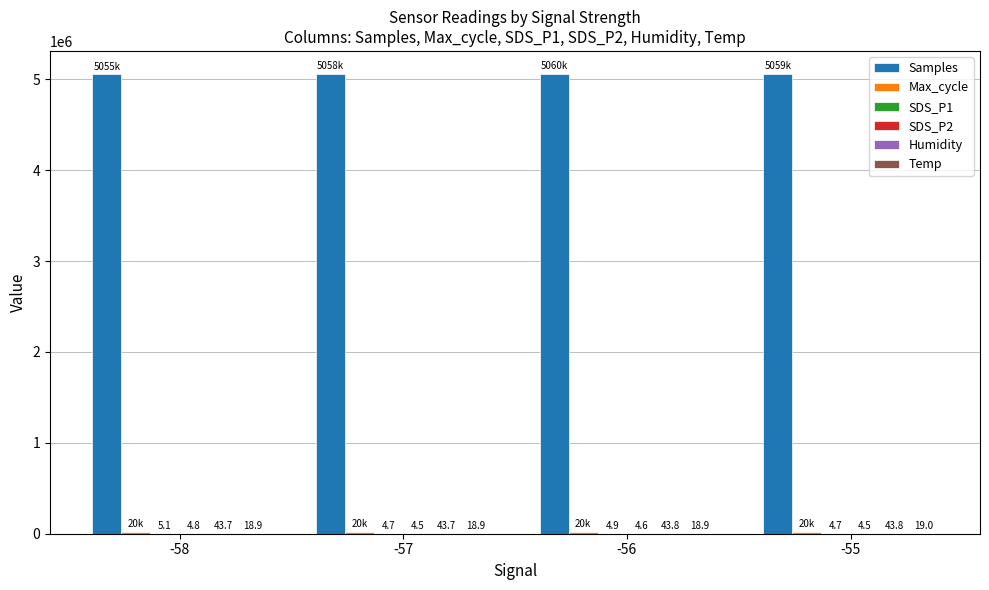

Which series changed the most between -56 and -55?

Samples